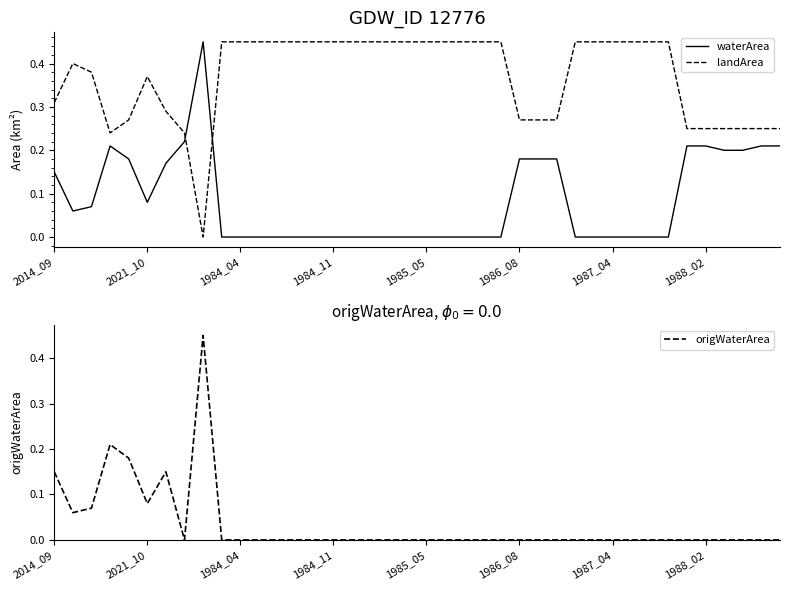

True or false: landArea and waterArea cross at least once.

True